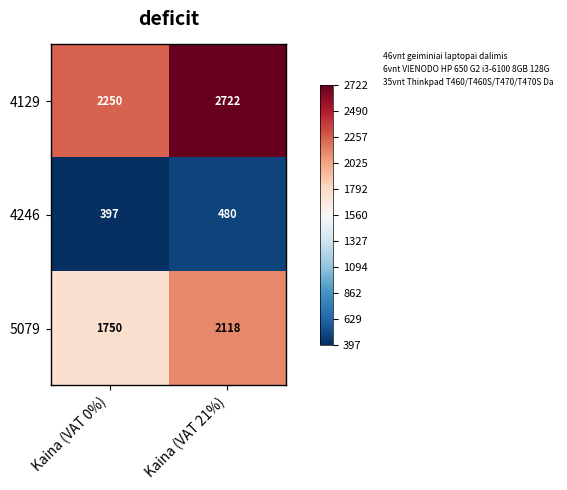

Rank the series by their maximum value, from highest to lowest.

4129, 5079, 4246